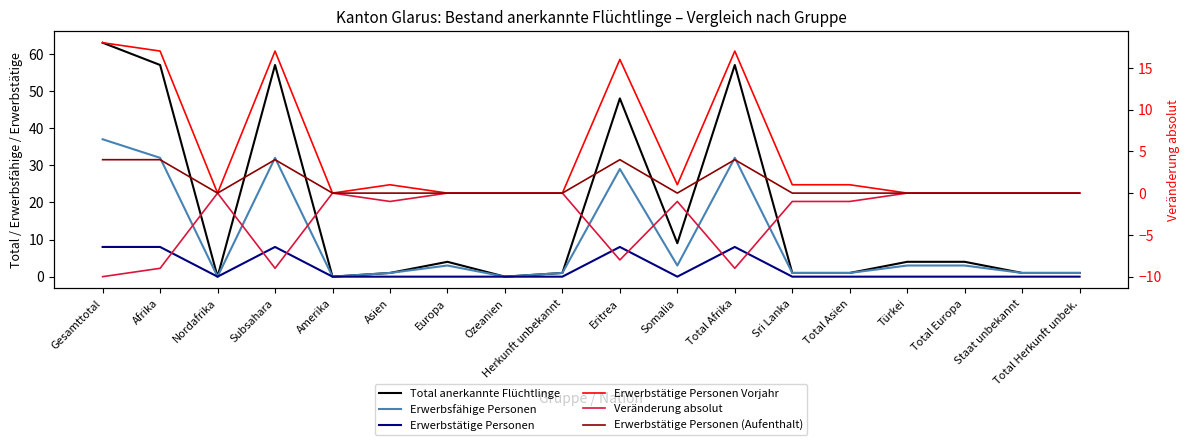

Reading left to right, extract all data points from this chart.

Total anerkannte Flüchtlinge: 63	57	0	57	0	1	4	0	1	48	9	57	1	1	4	4	1	1
Erwerbsfähige Personen: 37	32	0	32	0	1	3	0	1	29	3	32	1	1	3	3	1	1
Erwerbstätige Personen: 8	8	0	8	0	0	0	0	0	8	0	8	0	0	0	0	0	0
Erwerbstätige Personen Vorjahr: 18	17	0	17	0	1	0	0	0	16	1	17	1	1	0	0	0	0
Veränderung absolut: -10	-9	0	-9	0	-1	0	0	0	-8	-1	-9	-1	-1	0	0	0	0
Erwerbstätige Personen (Aufenthalt): 4	4	0	4	0	0	0	0	0	4	0	4	0	0	0	0	0	0